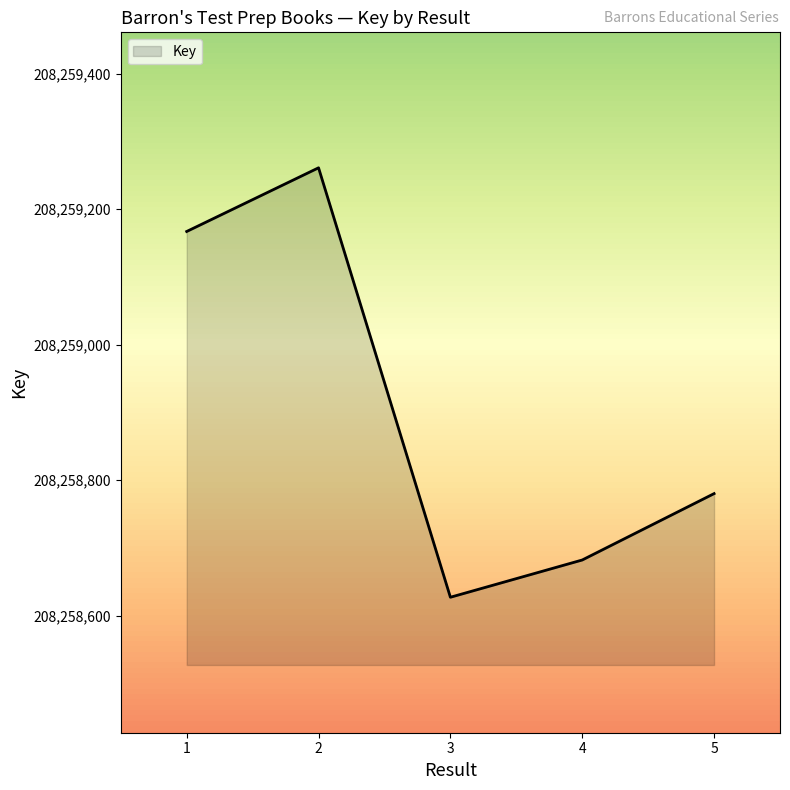

At which category does the data reach its first local valley?

3